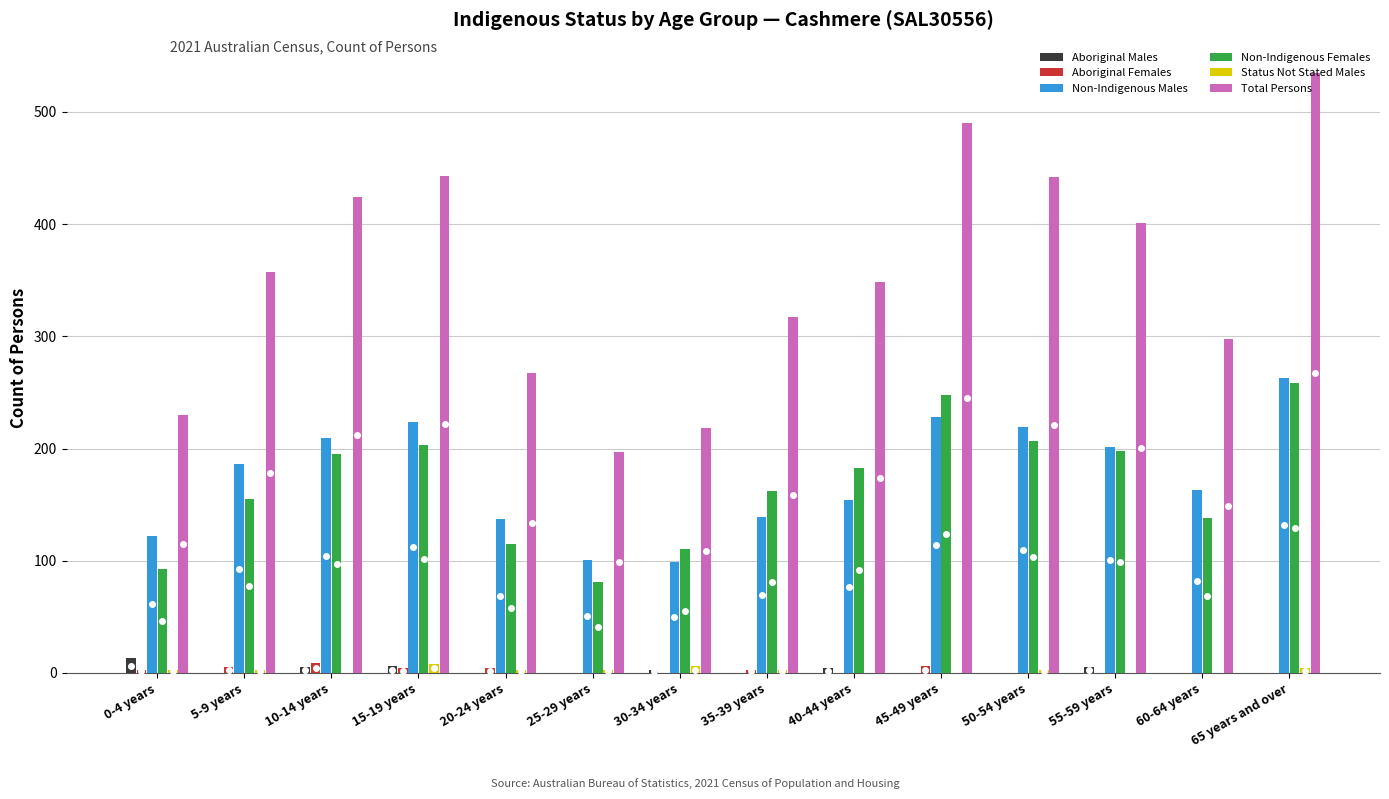

What is the average value of the Status Not Stated Males series?

3